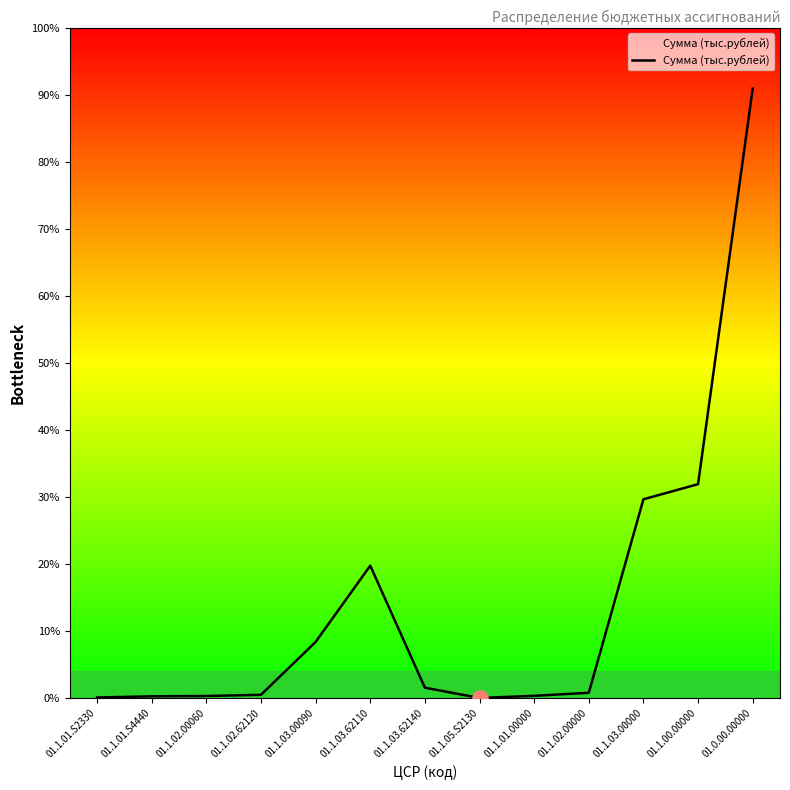

What is the change in value from 01.1.03.62140 to 01.1.00.00000?

+2037146.1